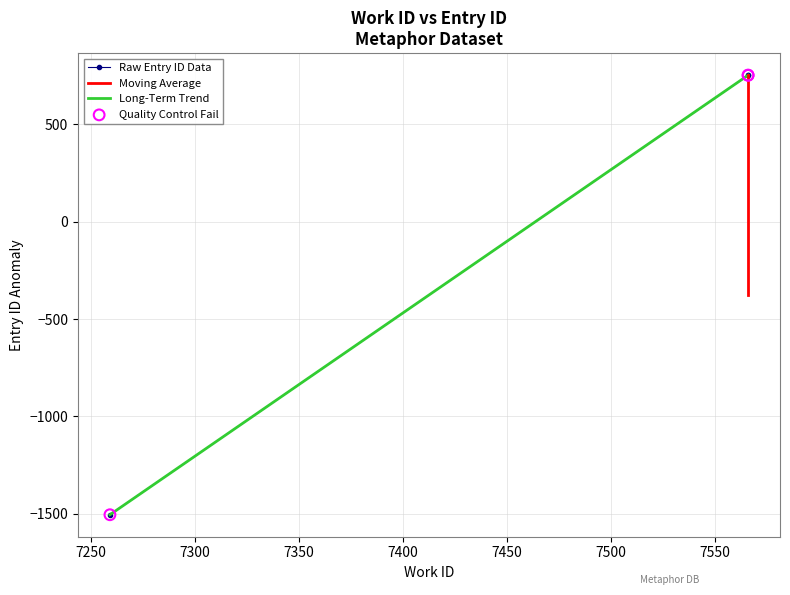

What is the change in value from 7259 to 7566?

+2259.0